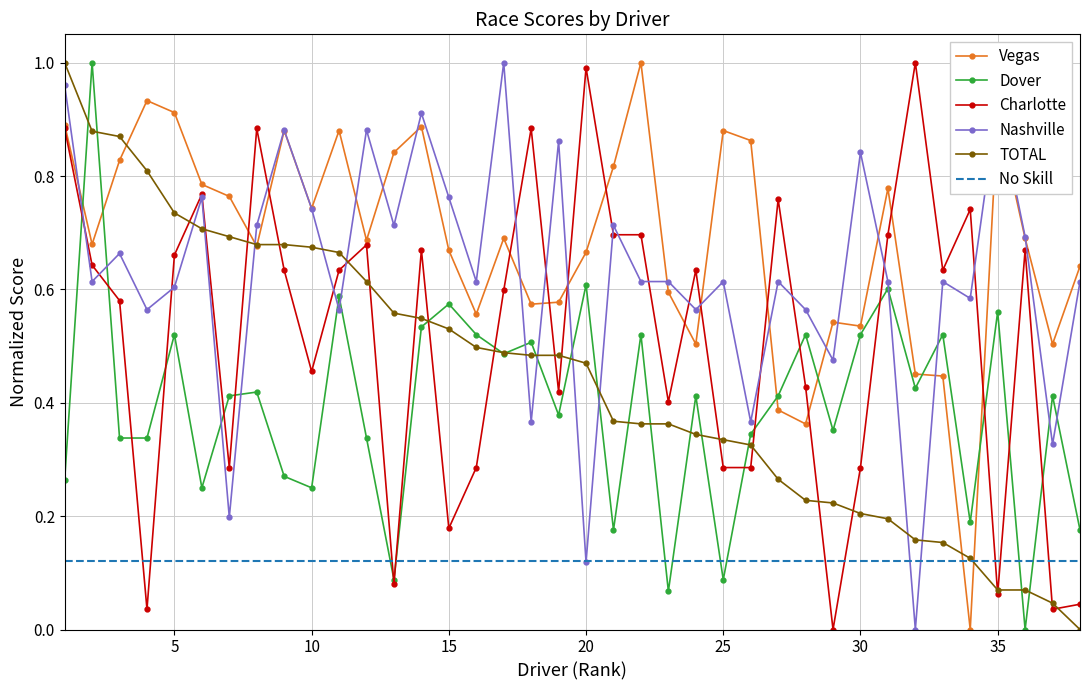

In Vegas, how many points are lower than both neighbors (excluding endpoints)?

11